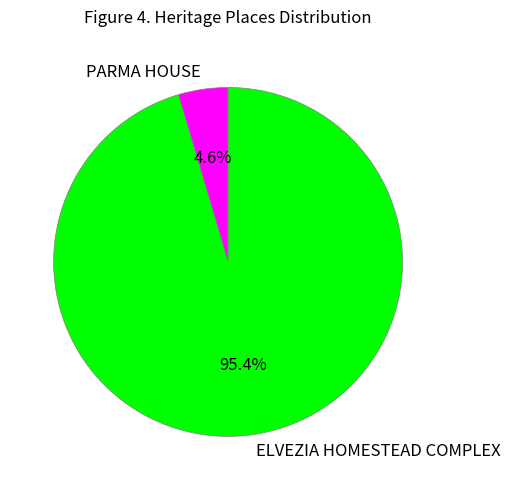

Between PARMA HOUSE and ELVEZIA HOMESTEAD COMPLEX, which is larger?

ELVEZIA HOMESTEAD COMPLEX